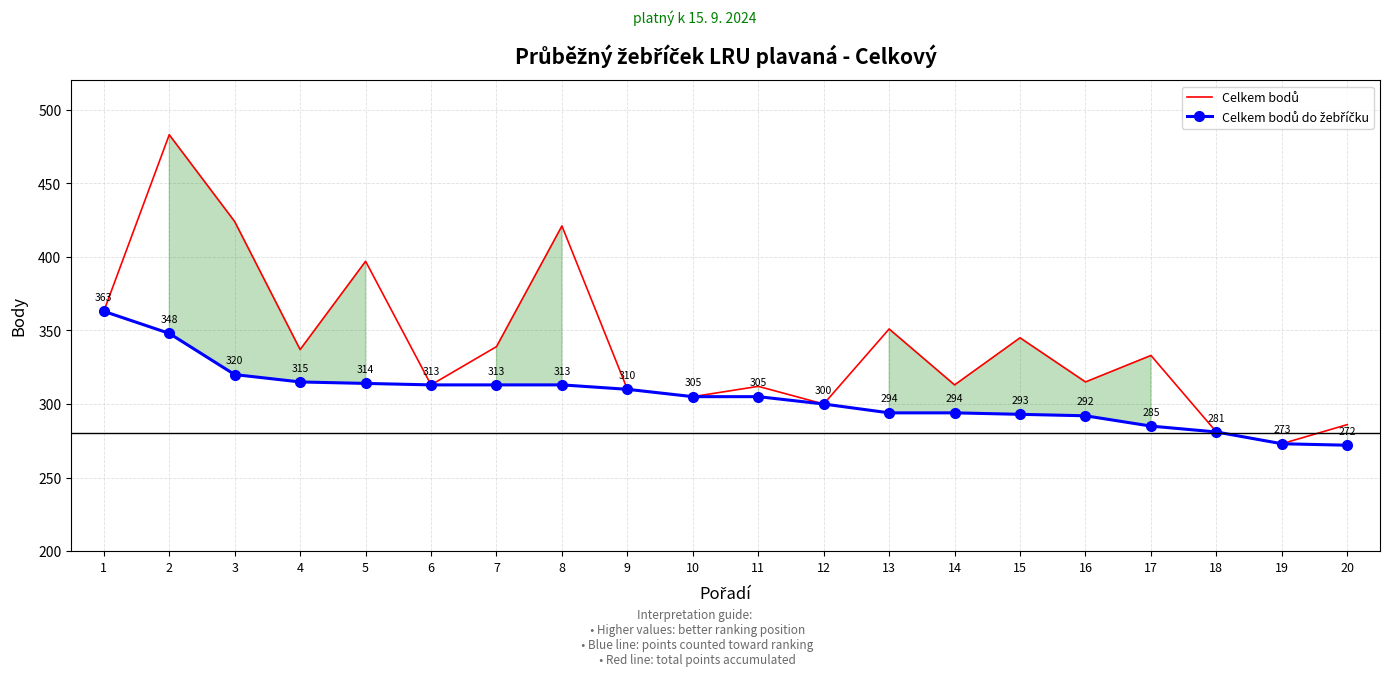

True or false: Celkem bodů has a value of 386 at 20.

False